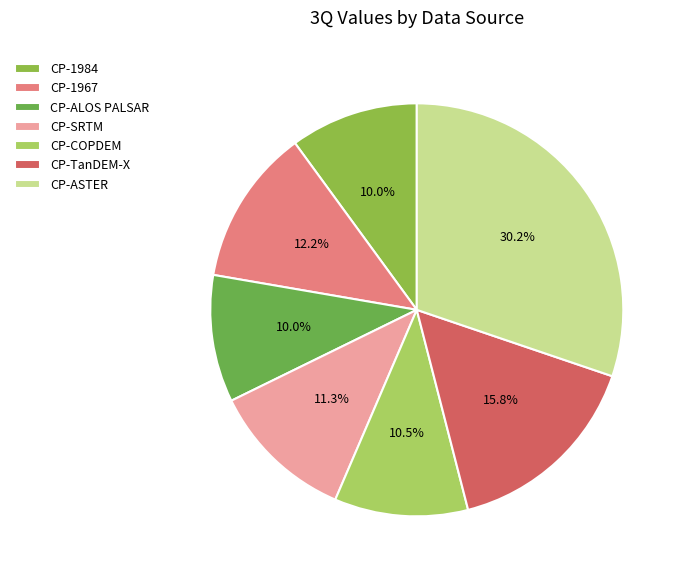

The CP-1967 slice represents 21% of the pie. True or false?

False